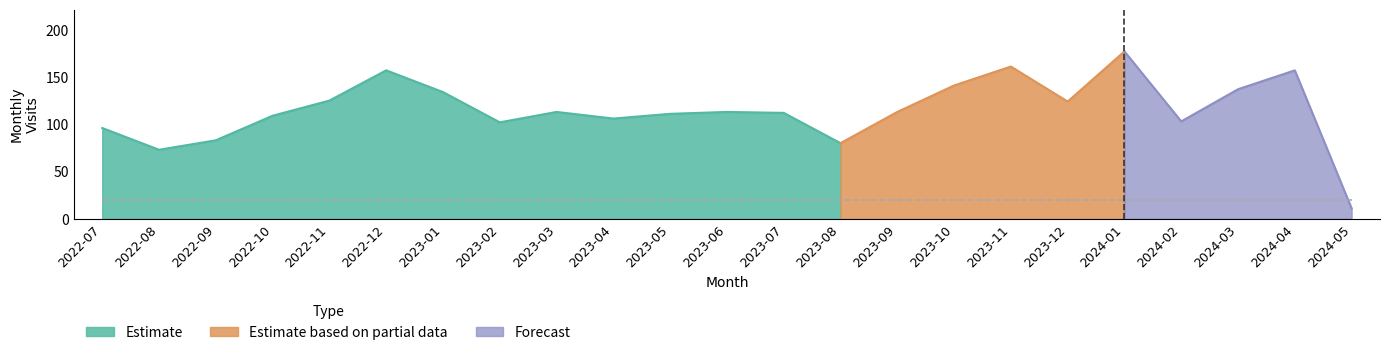

List the labels in order of value, smallest first.

2024-05, 2022-08, 2023-08, 2022-09, 2022-07, 2023-02, 2024-02, 2023-04, 2022-10, 2023-05, 2023-07, 2023-03, 2023-06, 2023-09, 2023-12, 2022-11, 2023-01, 2024-03, 2023-10, 2022-12, 2024-04, 2023-11, 2024-01